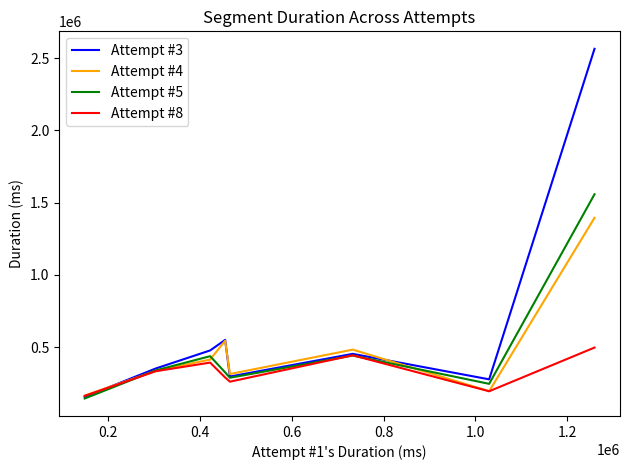

Which series has the widest spread of values?

Attempt #3